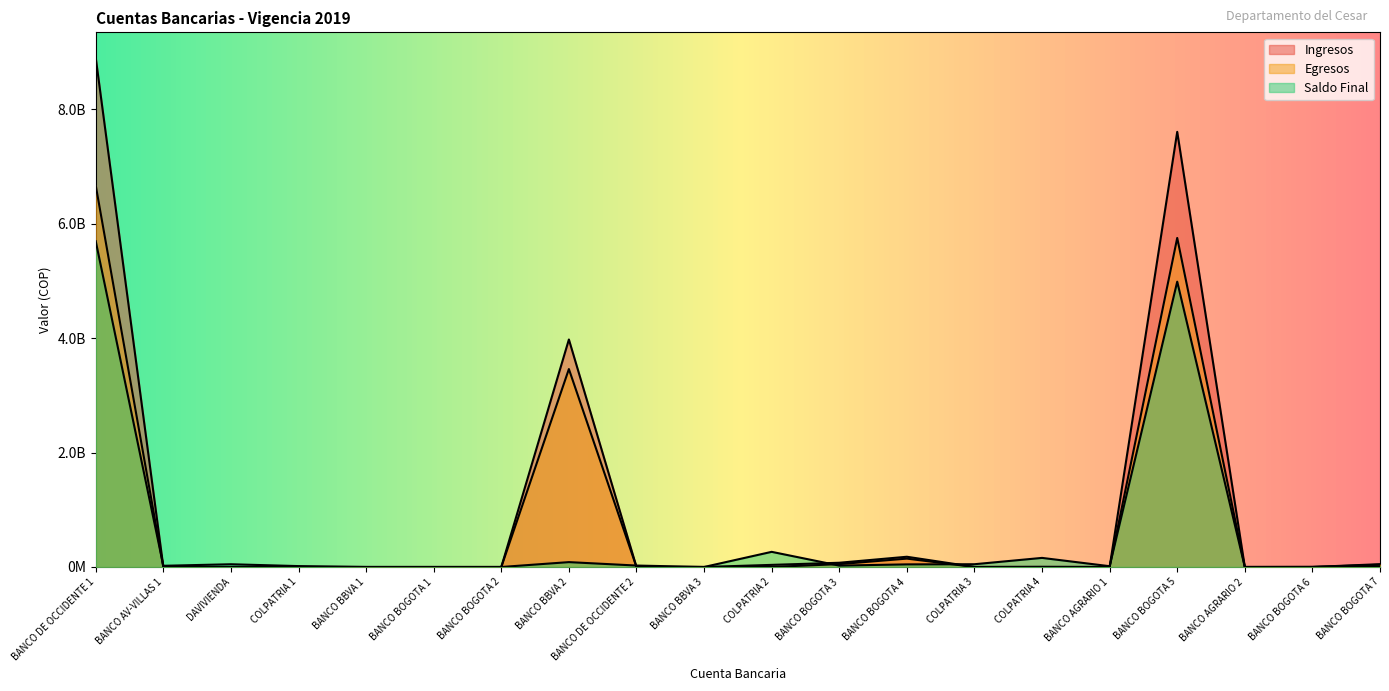

Between BANCO DE OCCIDENTE 2 and BANCO AGRARIO 1, which is larger?

BANCO AGRARIO 1